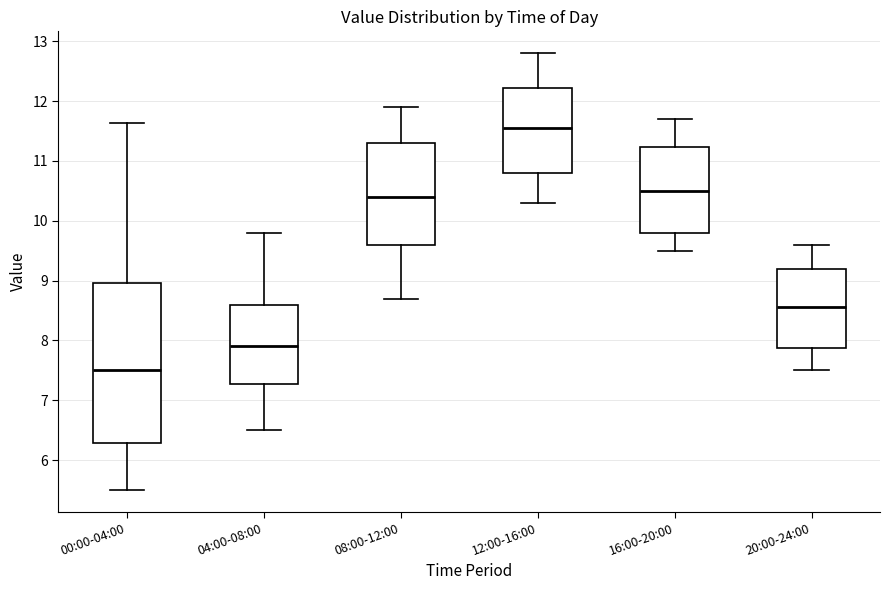

Reading left to right, read every box against the y-axis: the position of its median line, the range the box covers, and the ends of its whiskers. The values are not printed on the chart, so give them approximately, as read against the axis.

00:00-04:00: median 7.5, box 6.3 to 9.0, whiskers 5.5 to 11.6
04:00-08:00: median 7.9, box 7.3 to 8.6, whiskers 6.5 to 9.8
08:00-12:00: median 10.4, box 9.6 to 11.3, whiskers 8.7 to 11.9
12:00-16:00: median 11.6, box 10.8 to 12.2, whiskers 10.3 to 12.8
16:00-20:00: median 10.5, box 9.8 to 11.2, whiskers 9.5 to 11.7
20:00-24:00: median 8.6, box 7.9 to 9.2, whiskers 7.5 to 9.6